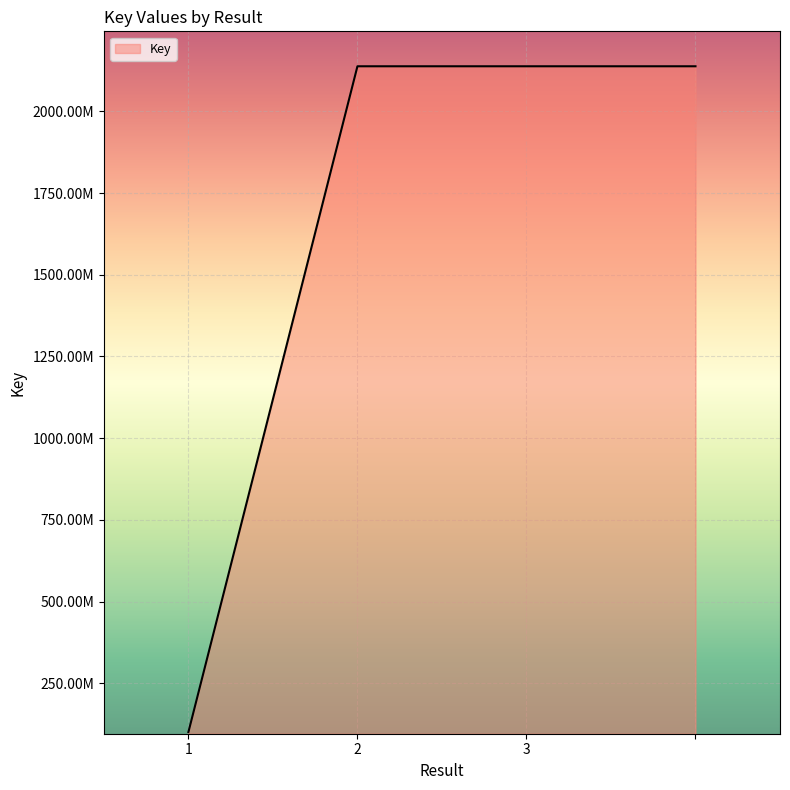

Does the chart have visible grid lines?

Yes